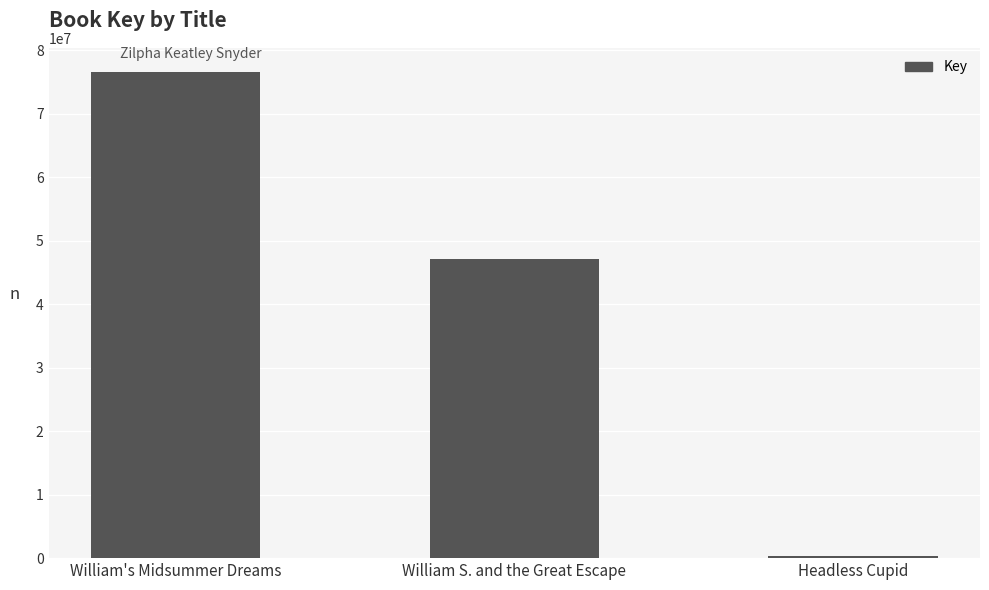

How many values are between 329944 and 76582417?

3